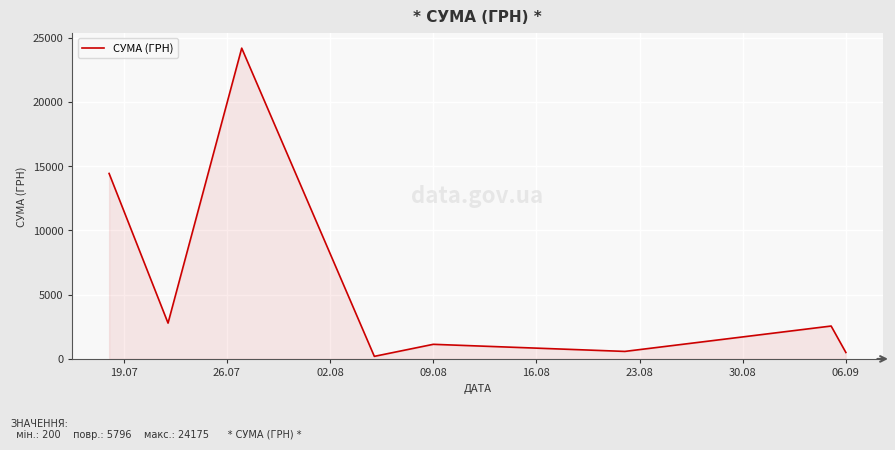

What is the maximum value shown in the chart?

24175.0